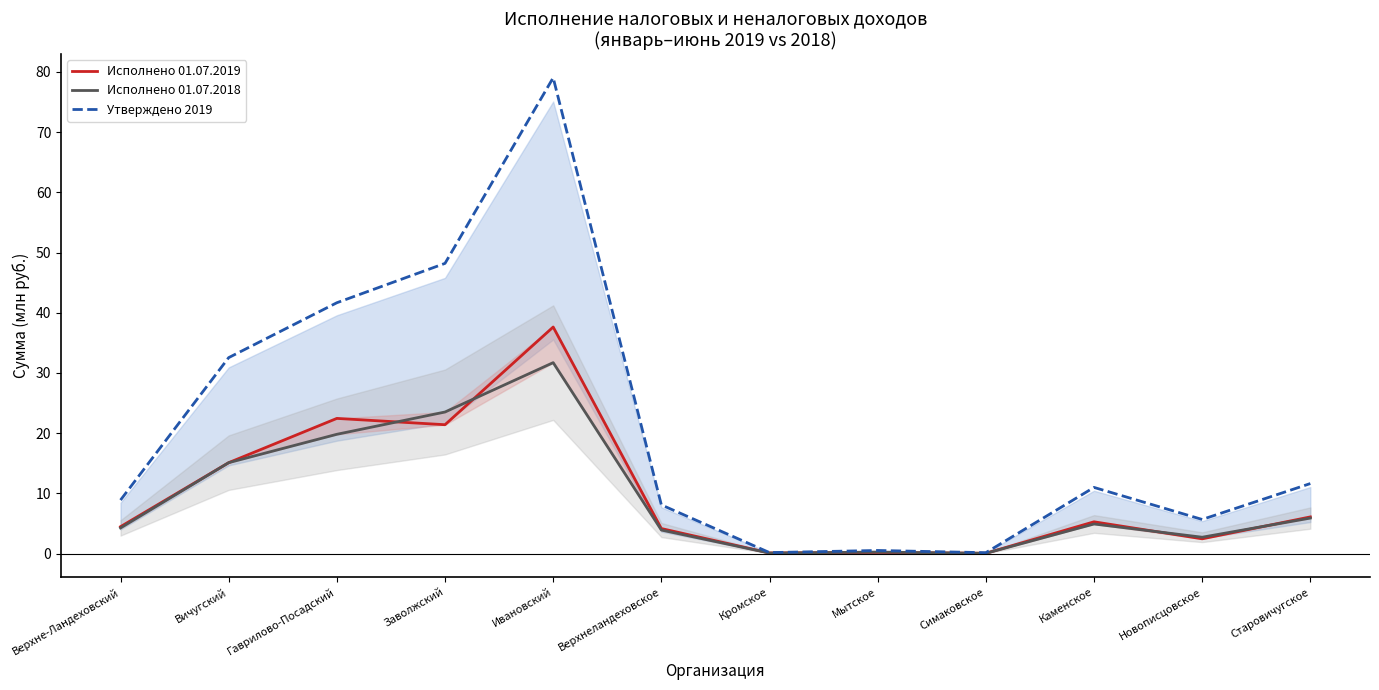

Count the number of data series in this chart.

3